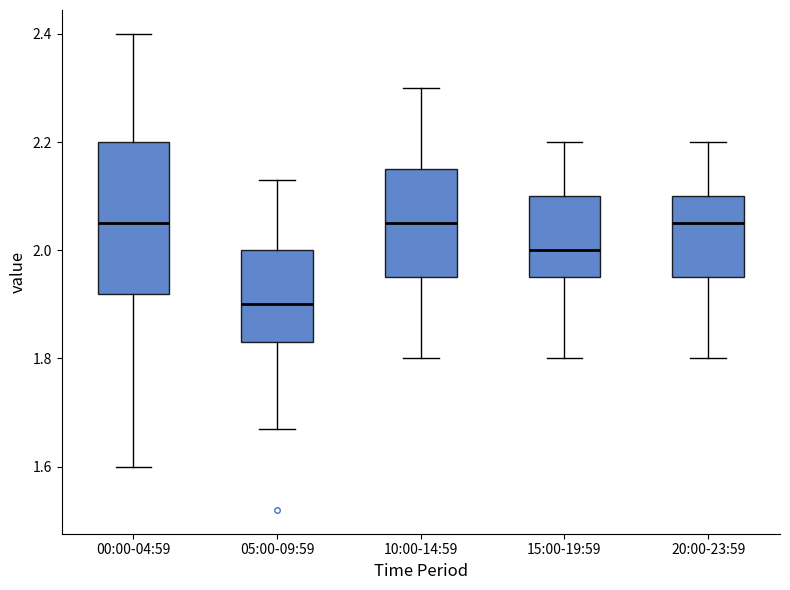

Where does the median line of the box for 10:00-14:59 sit on the y-axis? The values are not printed on the chart, so give them approximately, as read against the axis.

2.06